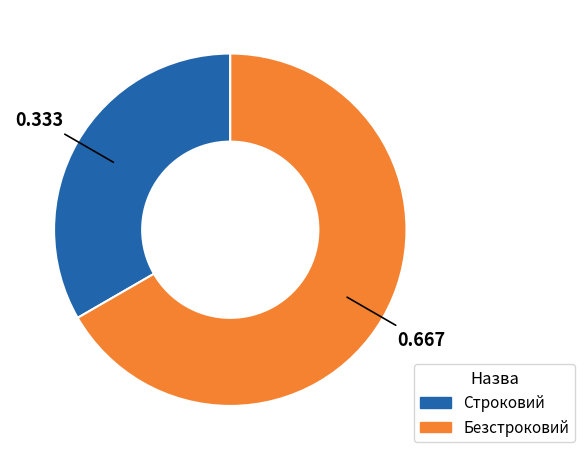

What is the ratio of the value at Безстроковий to the value at Строковий?

2.0